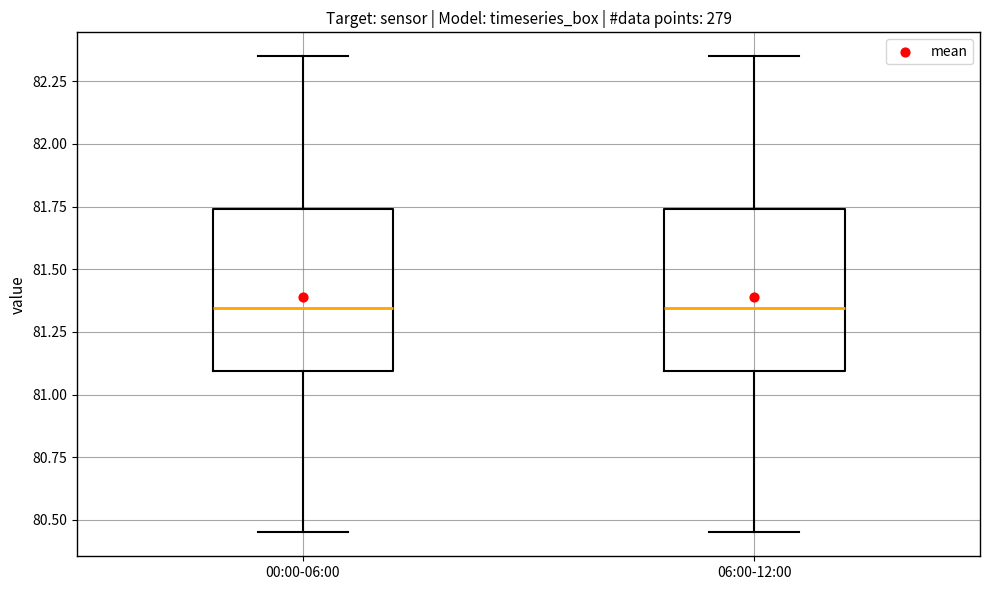

Reading left to right, transcribe this box plot: for each box, give where its median line is, the range the box spans, and where its two whiskers end, as read against the y-axis. The values are not printed on the chart, so give them approximately, as read against the axis.

00:00-06:00: median 81.35, box 81.10 to 81.75, whiskers 80.45 to 82.35
06:00-12:00: median 81.35, box 81.10 to 81.75, whiskers 80.45 to 82.35